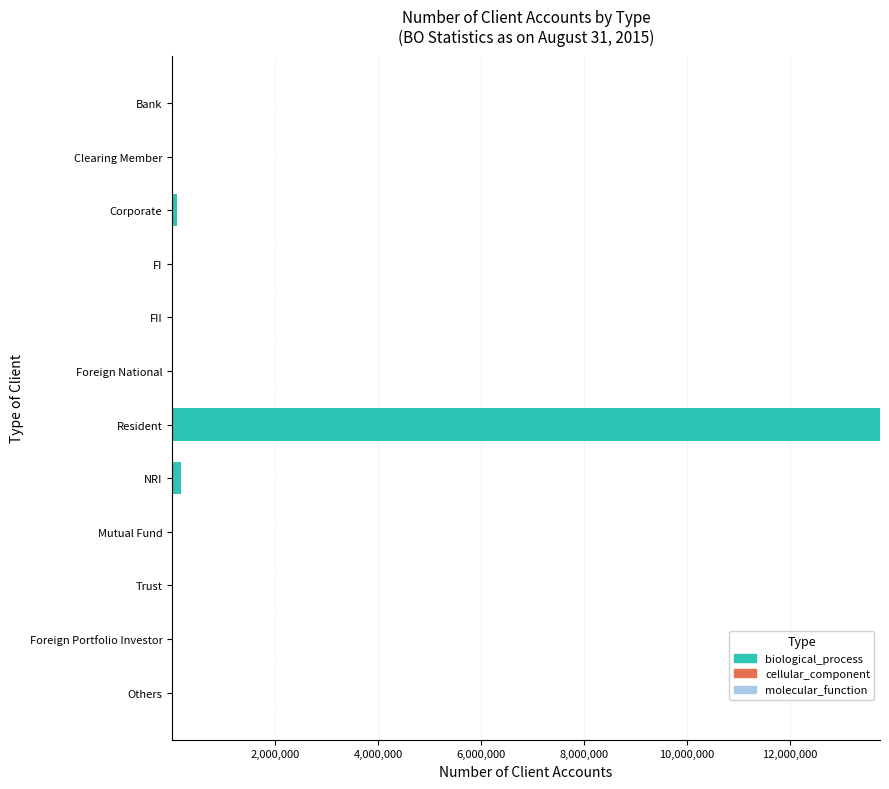

Which category has the highest value across all series?

Resident